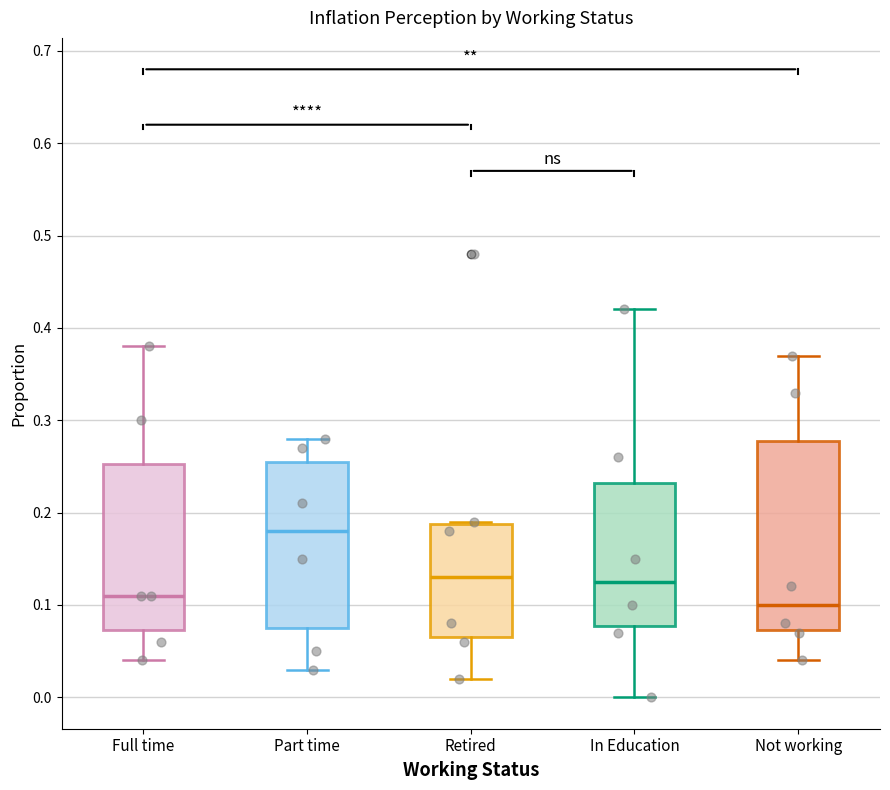

Which box is the tallest, from its lower edge to its upper edge?

Not working